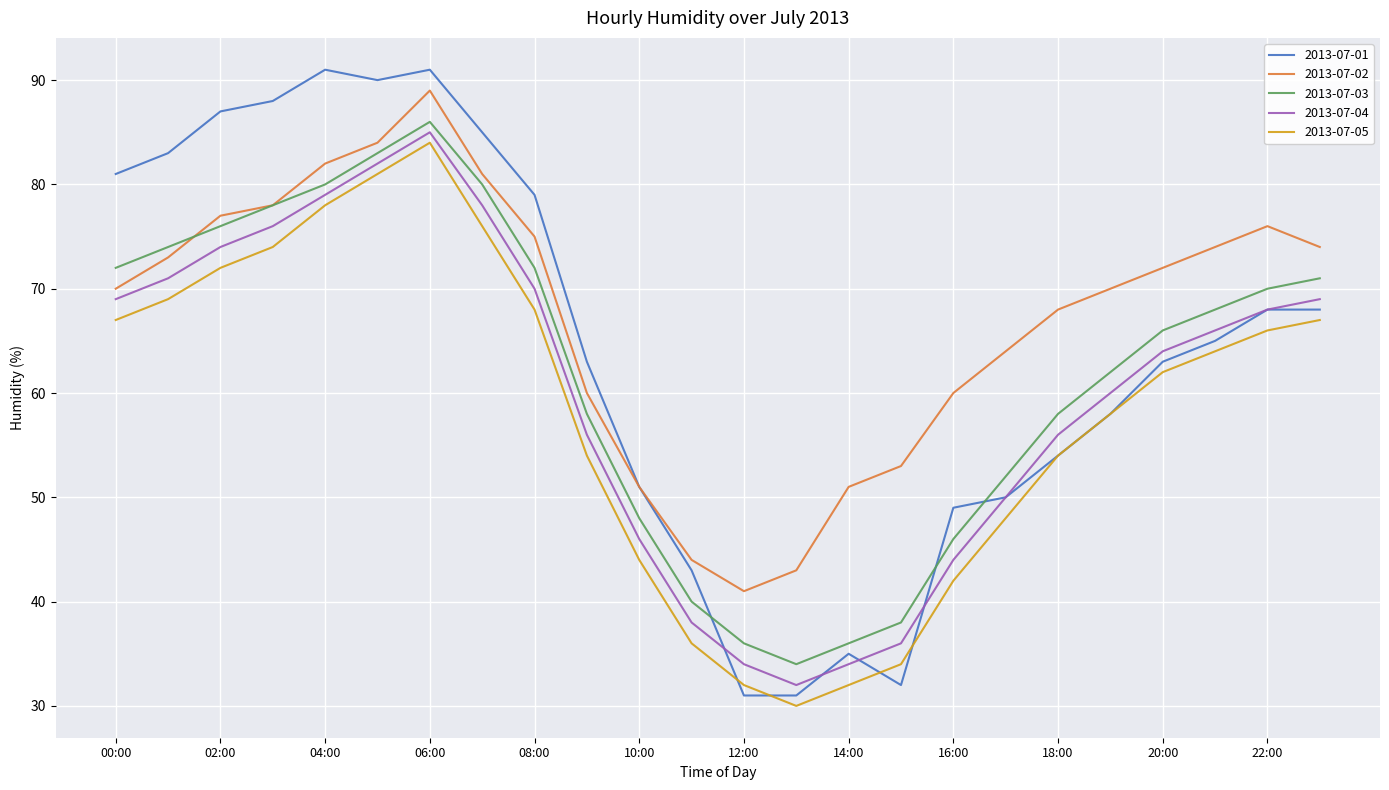

What is the minimum value shown in the chart?

30